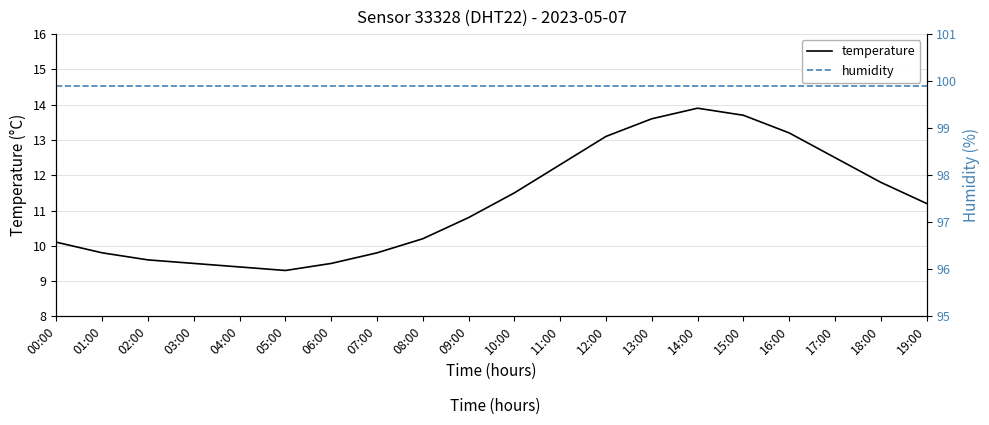

At which label is humidity closest to 99?

00:00